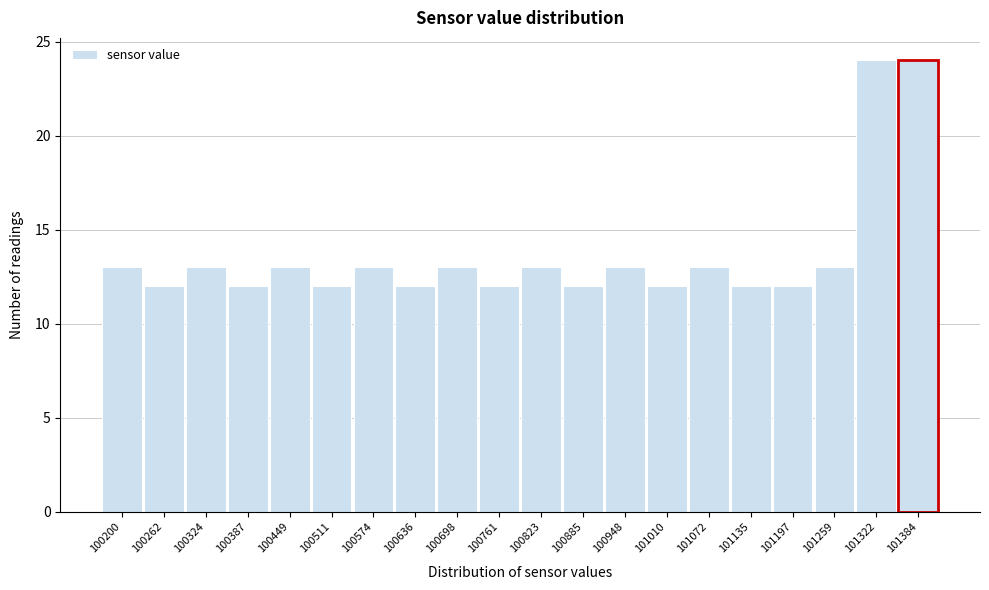

Reading right to left, list all the values displayed in this chart.

24	24	13	12	12	13	12	13	12	13	12	13	12	13	12	13	12	13	12	13